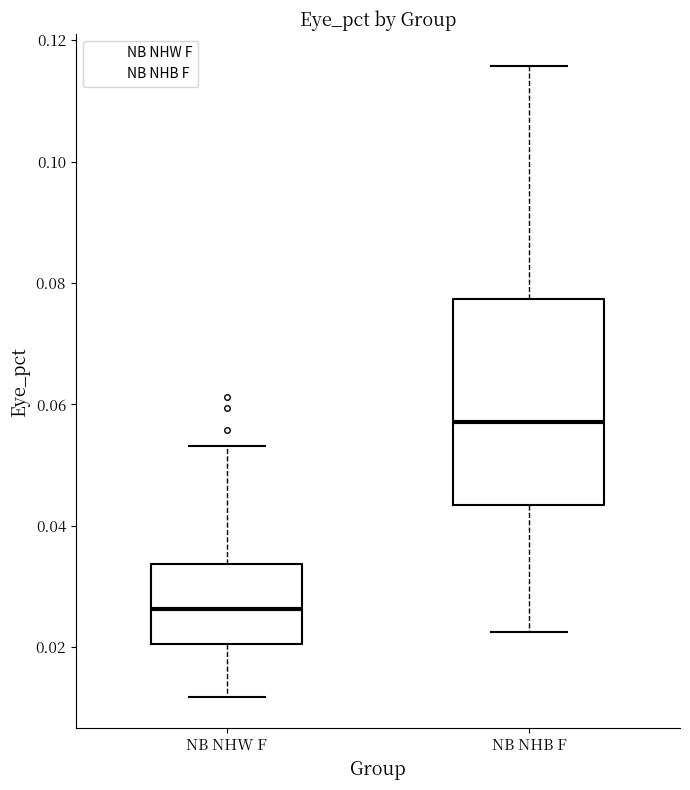

Reading left to right, read every box against the y-axis: the position of its median line, the range the box covers, and the ends of its whiskers. The values are not printed on the chart, so give them approximately, as read against the axis.

NB NHW F: median 0.026, box 0.020 to 0.034, whiskers 0.012 to 0.054
NB NHB F: median 0.058, box 0.044 to 0.078, whiskers 0.022 to 0.116